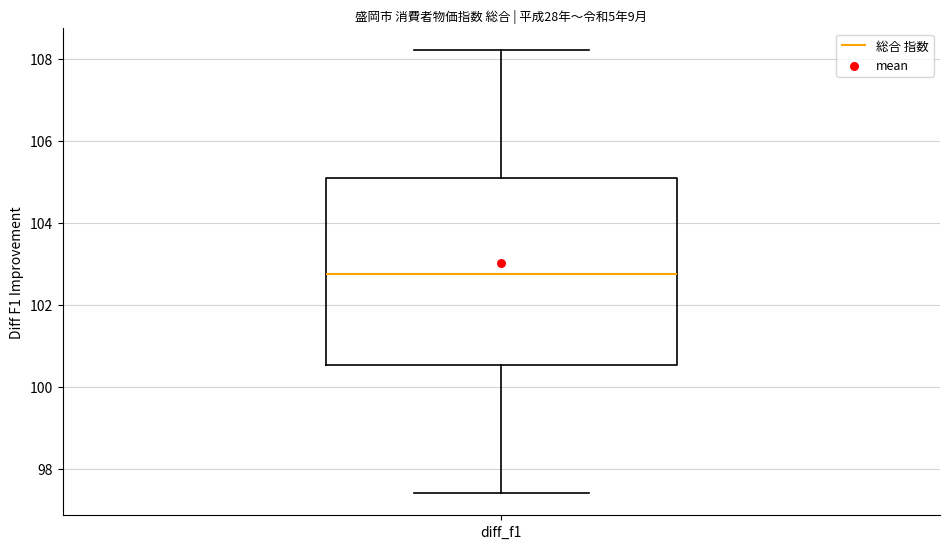

Transcribe this box plot: give where the median line is, the range the box spans, and where the two whiskers end, as read against the y-axis. The values are not printed on the chart, so give them approximately, as read against the axis.

median 102.8, box 100.6 to 105.2, whiskers 97.4 to 108.2